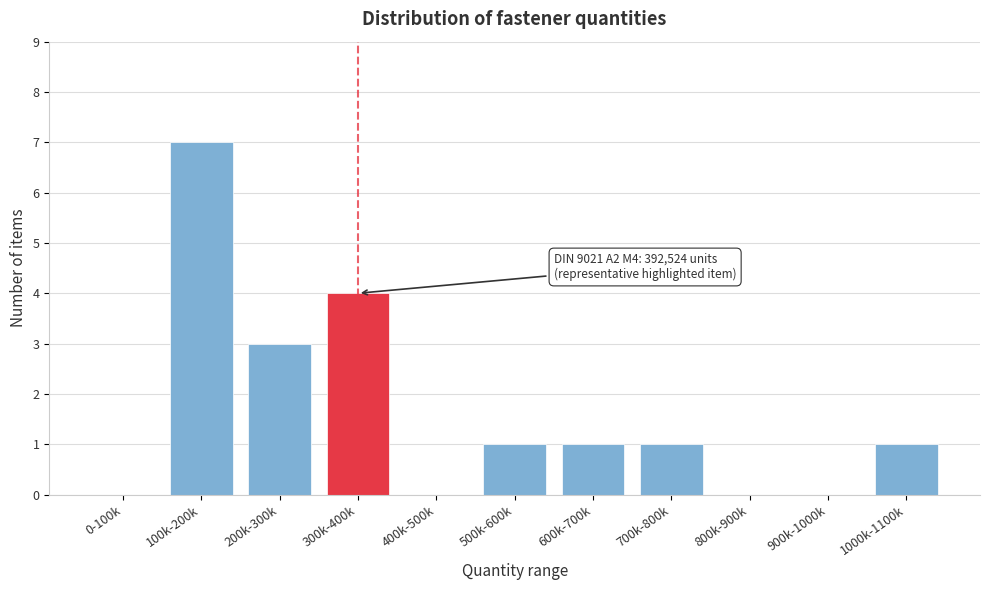

Reading left to right, extract all data points from this chart.

0-100k=0	100k-200k=7	200k-300k=3	300k-400k=4	400k-500k=0	500k-600k=1	600k-700k=1	700k-800k=1	800k-900k=0	900k-1000k=0	1000k-1100k=1